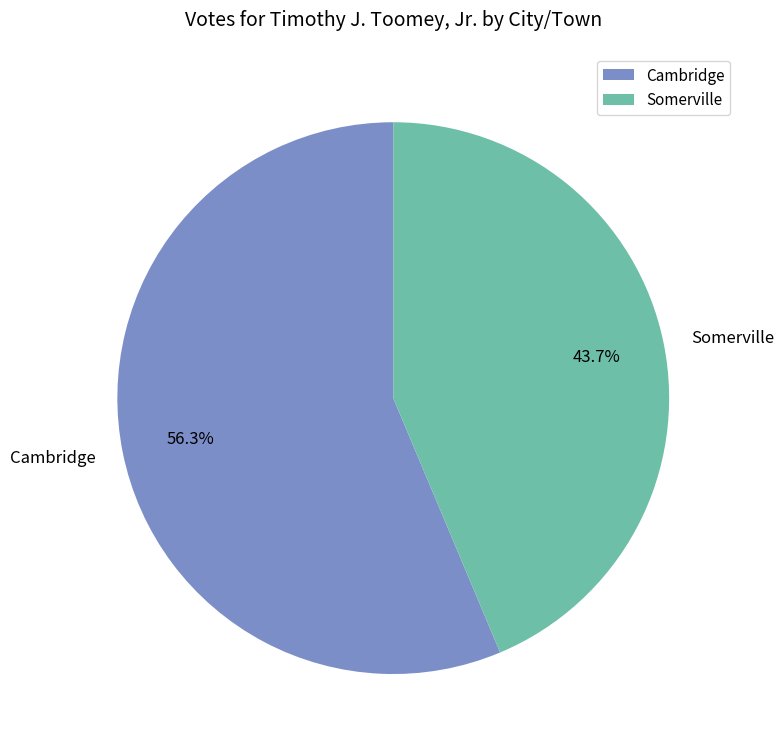

To the nearest percent, what percentage of the pie is Somerville?

44%